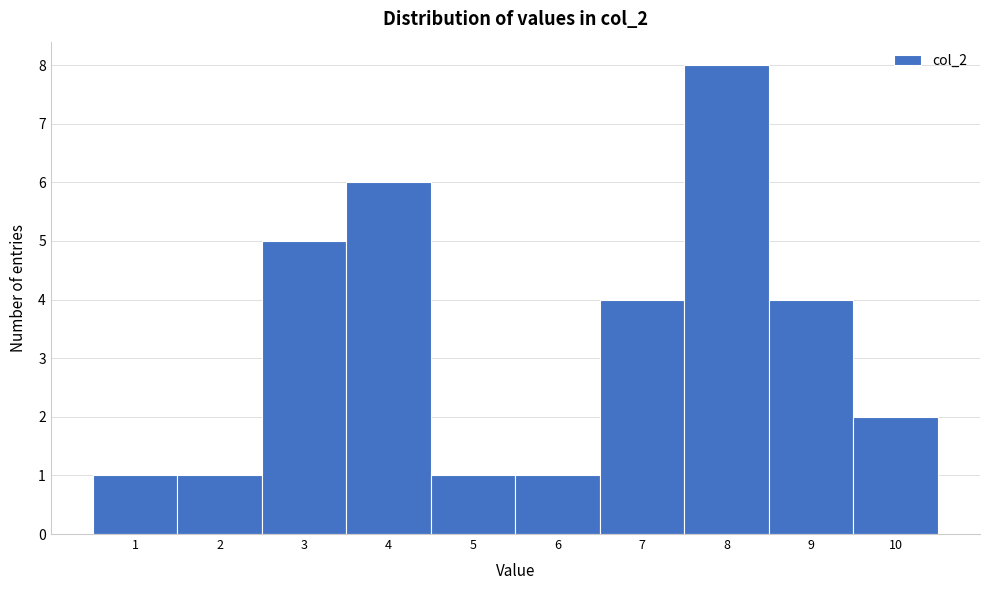

How tall is the bar that spans 9.5 to 10.5 on the x-axis? The values are not printed on the chart, so give them approximately, as read against the axis.

2